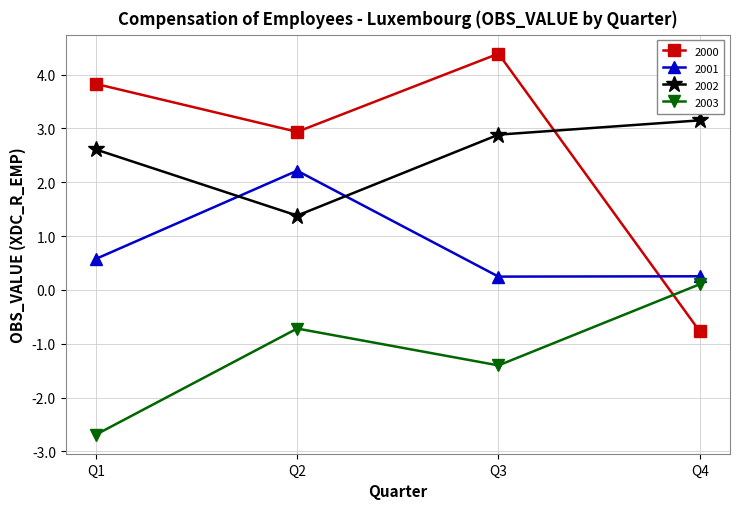

Rank the series by their maximum value, from highest to lowest.

2000, 2002, 2001, 2003